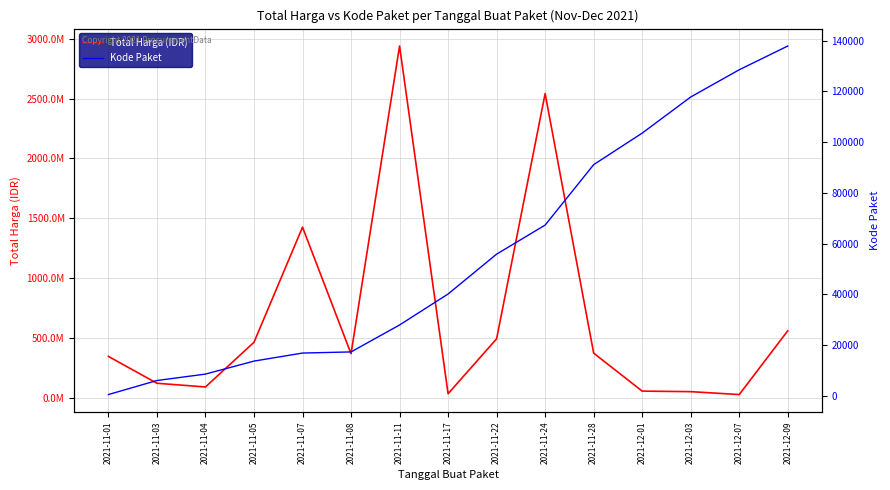

What is the value of the Total Harga (IDR) point at the 13th from the left?

51601000